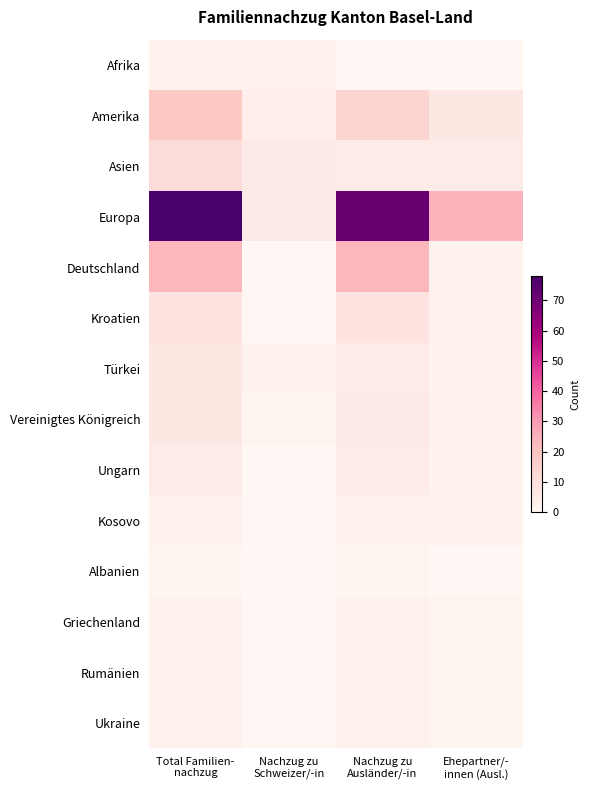

At how many categories does at least one series exceed 57?

2